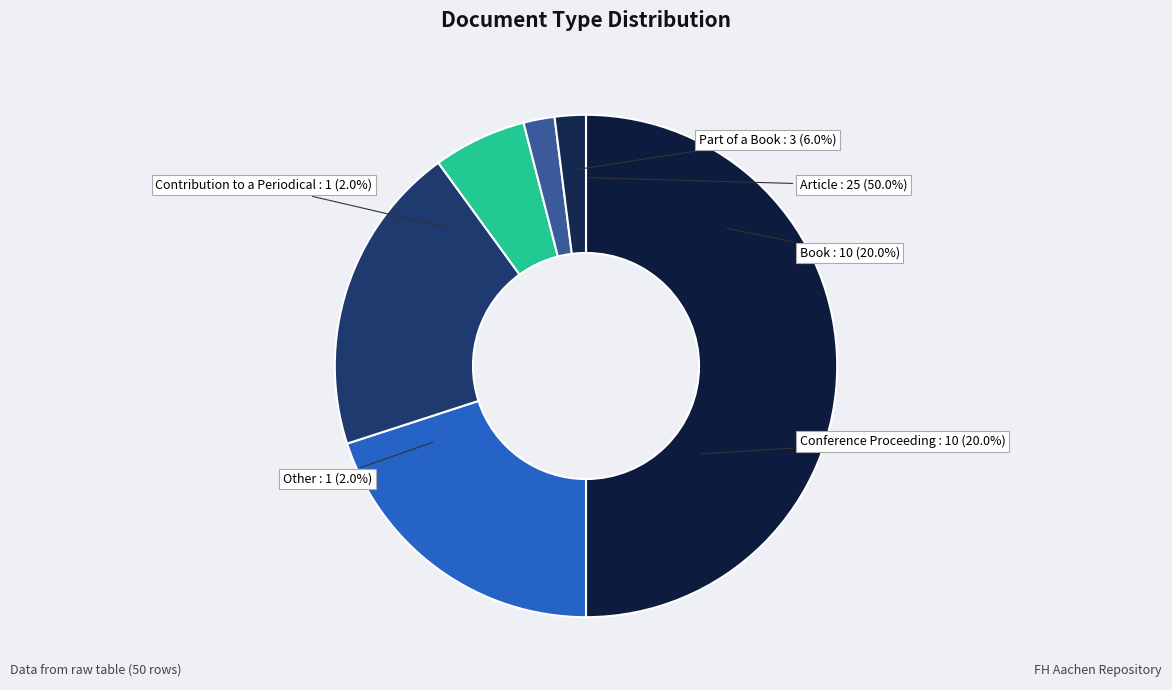

Does any single category account for the majority?

No